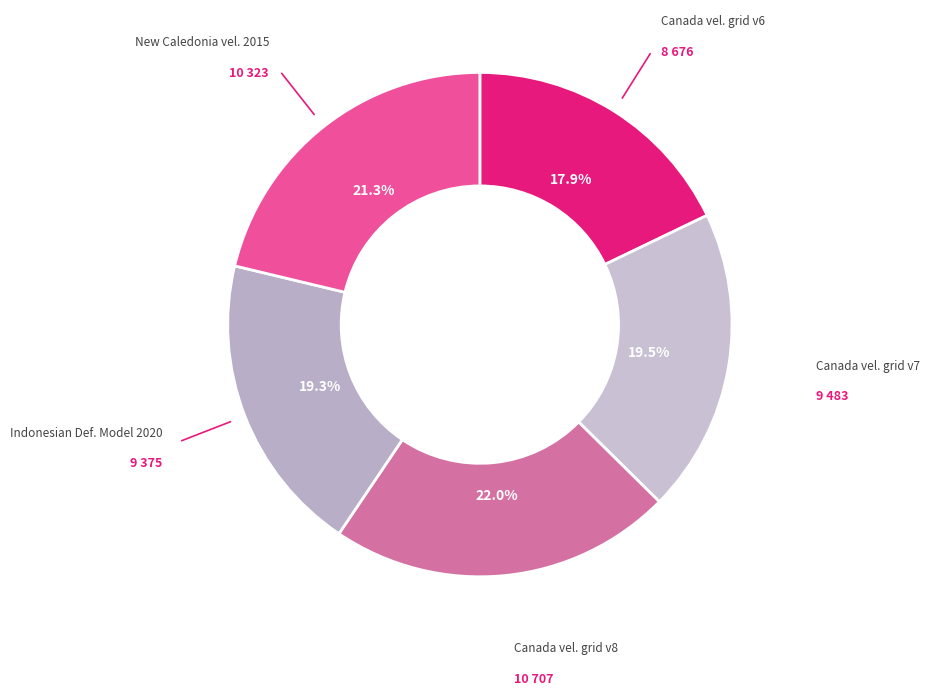

Which slice is the largest?

Canada velocity grid v8